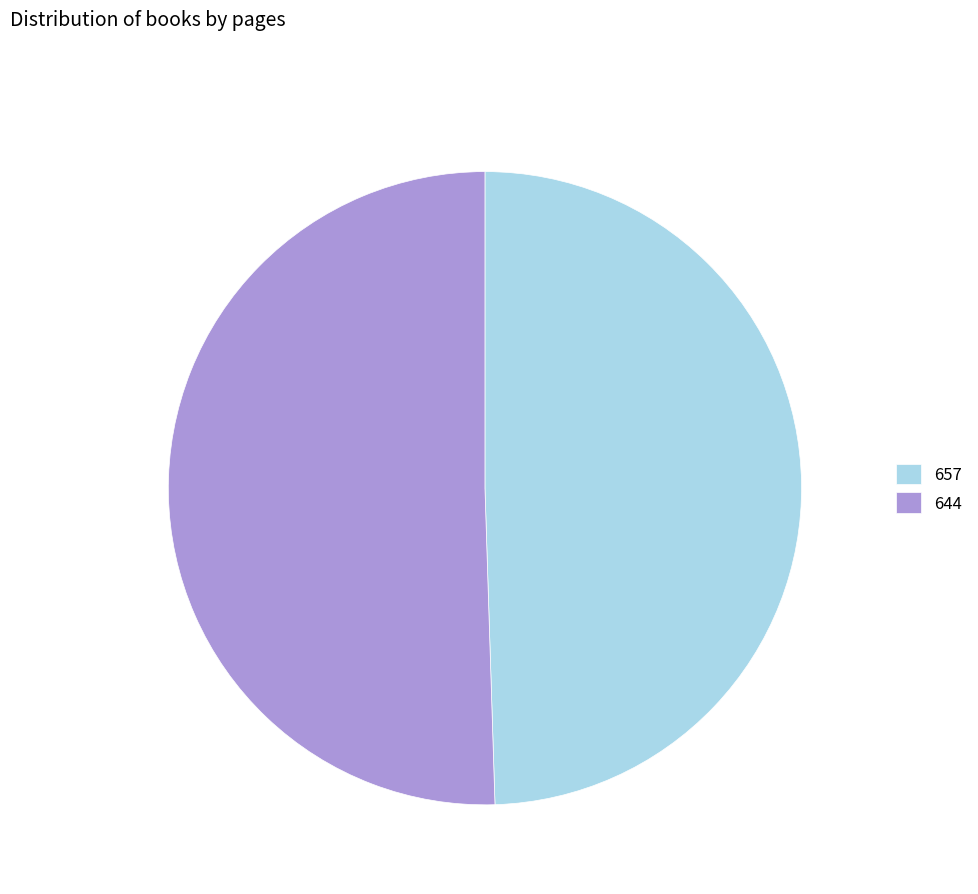

Is there a majority slice in this chart?

Yes